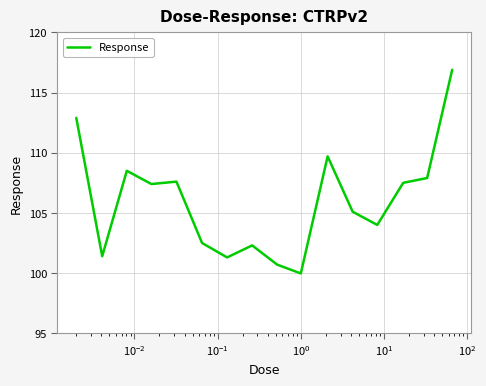

What is the difference between the maximum and minimum values?

16.9